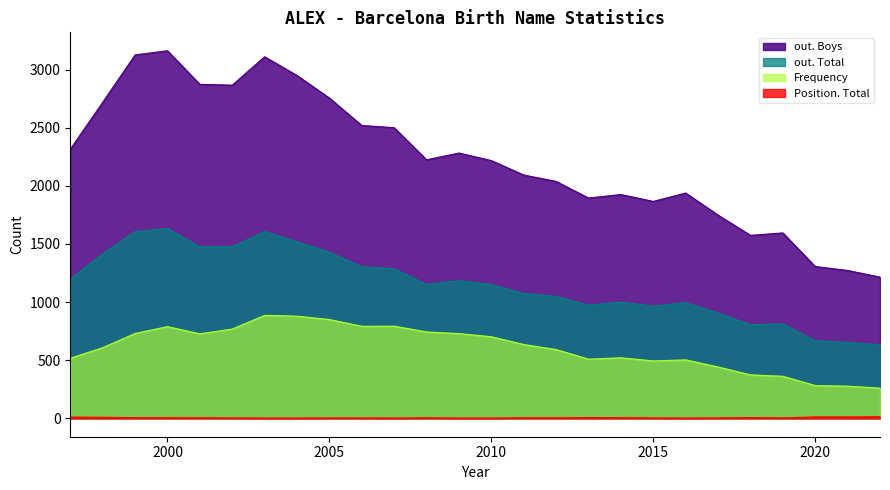

At which category does the chart reach its peak across all series?

2000